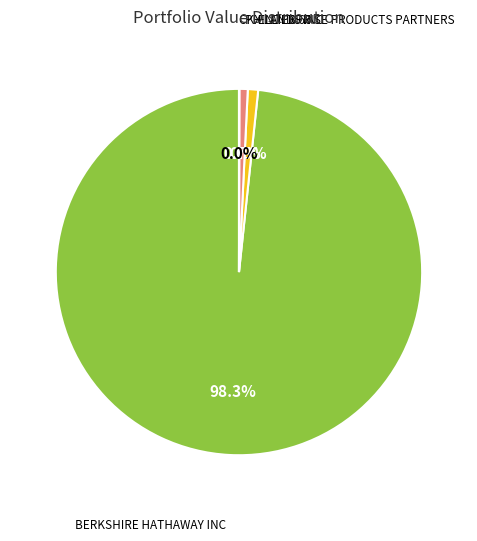

Which slice is the largest?

BERKSHIRE HATHAWAY INC